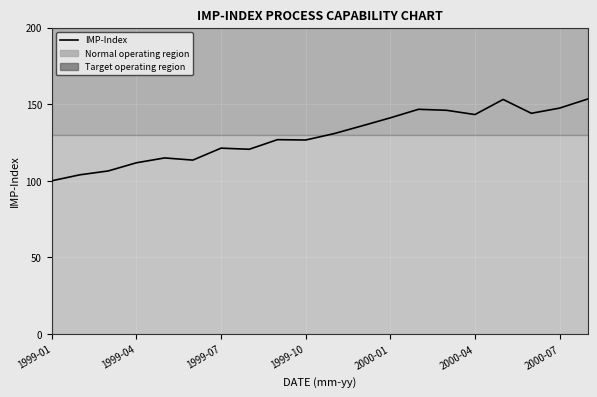

What is the maximum value shown in the chart?

153.4